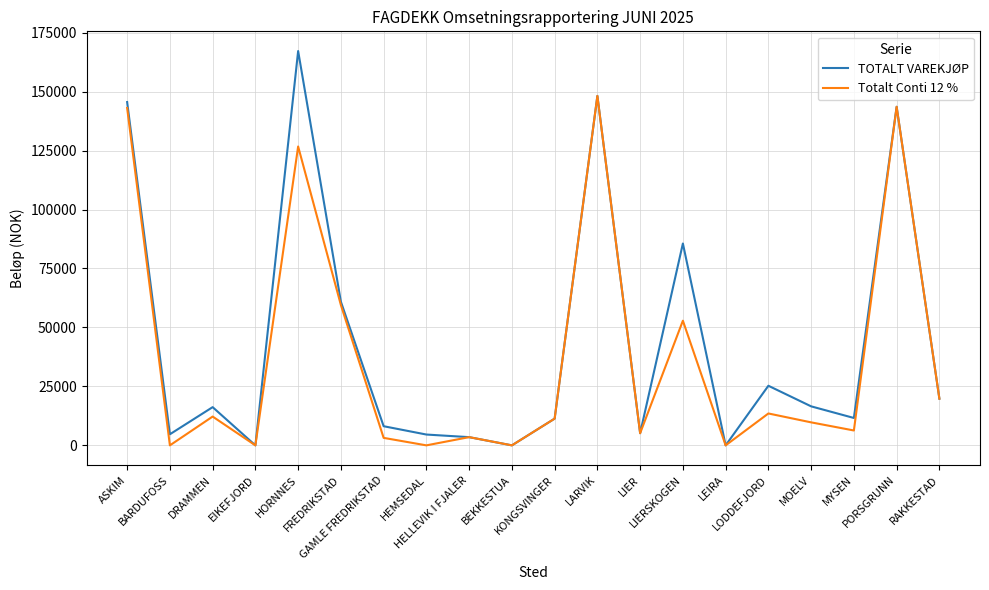

Which series has the widest spread of values?

TOTALT VAREKJØP